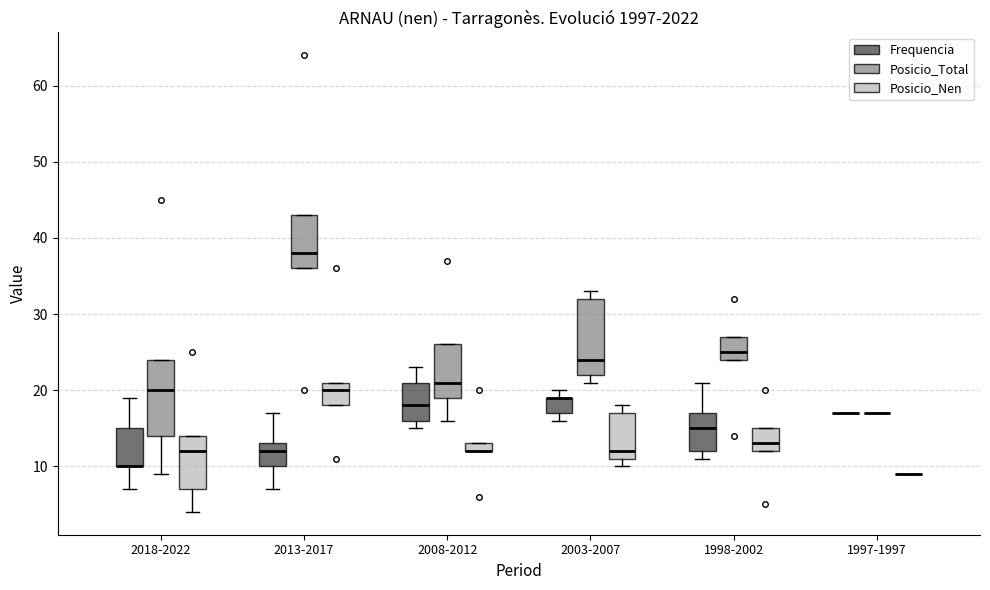

Where is the lower edge of the box for 2003-2007 (Frequencia) on the y-axis? The values are not printed on the chart, so give them approximately, as read against the axis.

17